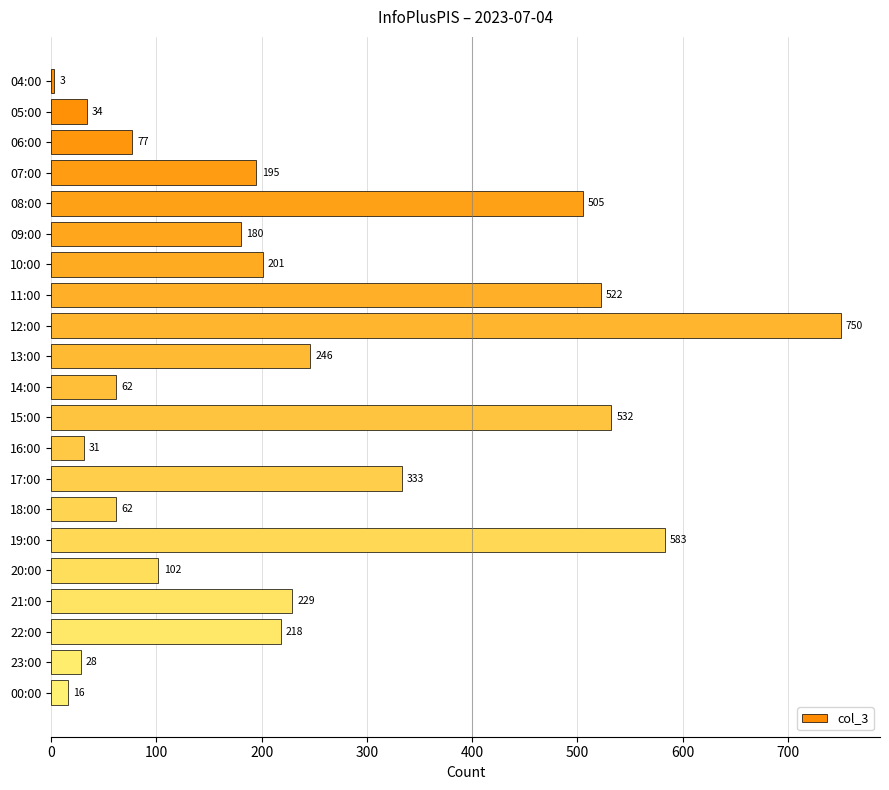

Where is the data nearest to the value 376?

17:00